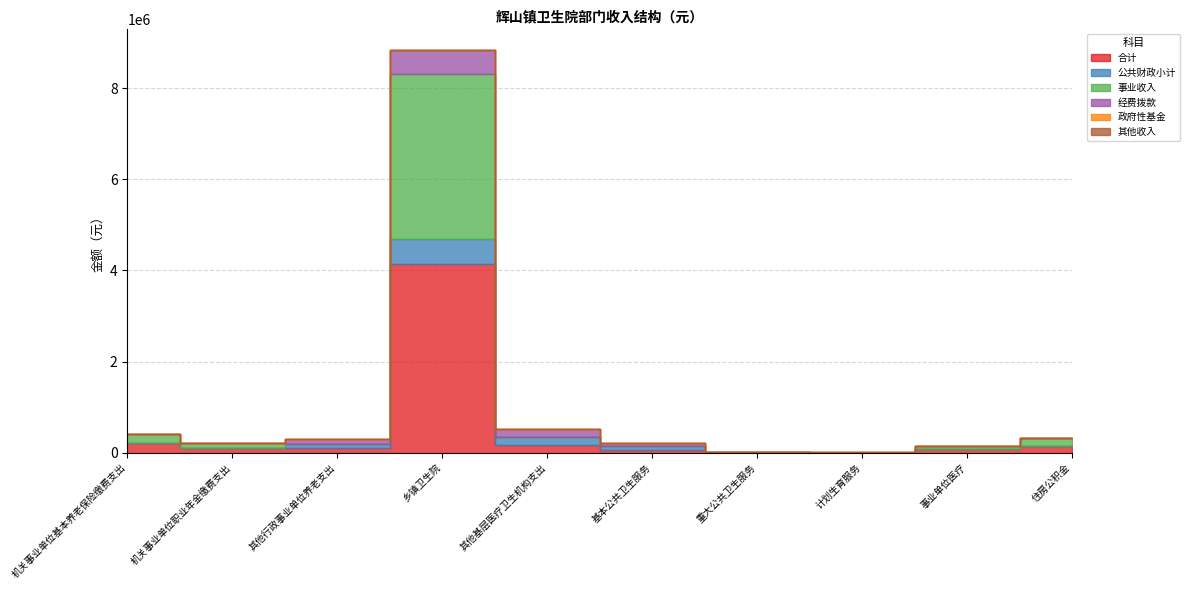

Rank the categories by 合计 value from lowest to highest.

计划生育服务, 重大公共卫生服务, 基本公共卫生服务, 事业单位医疗, 其他行政事业单位养老支出, 机关事业单位职业年金缴费支出, 住房公积金, 其他基层医疗卫生机构支出, 机关事业单位基本养老保险缴费支出, 乡镇卫生院